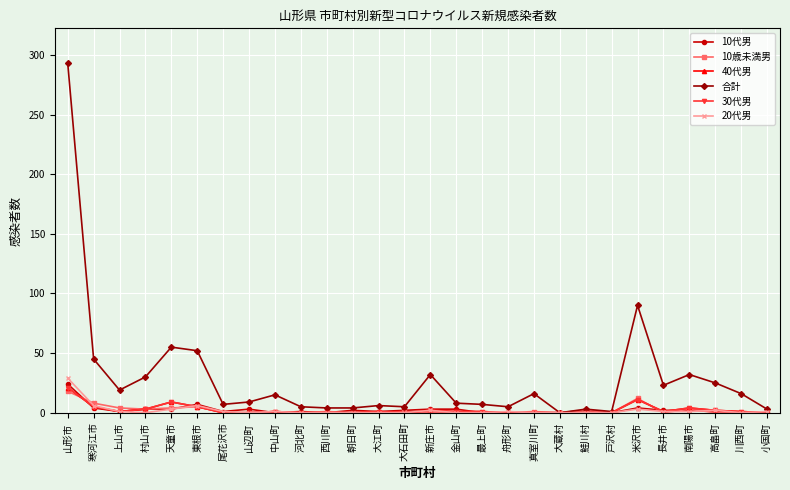

Does the chart have visible grid lines?

Yes